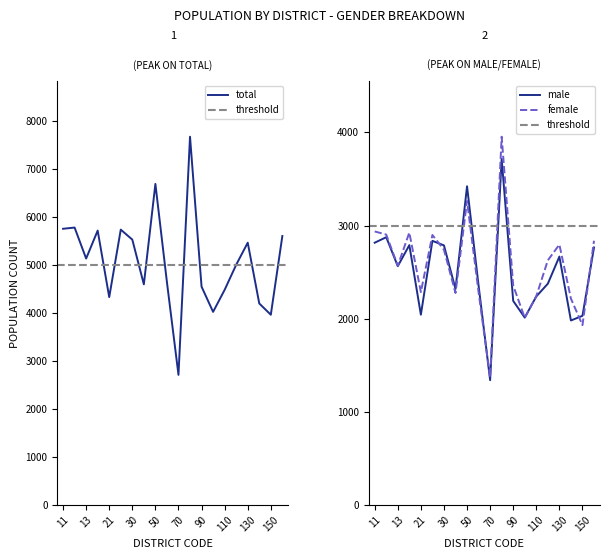

How many interior local valleys does the total series have?

6